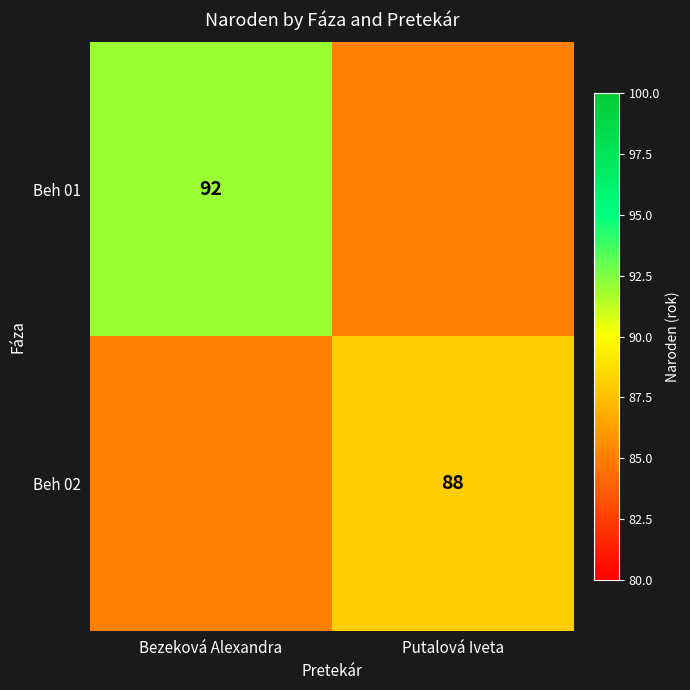

The value of Beh 01 at Bezeková Alexandra is 63. True or false?

False